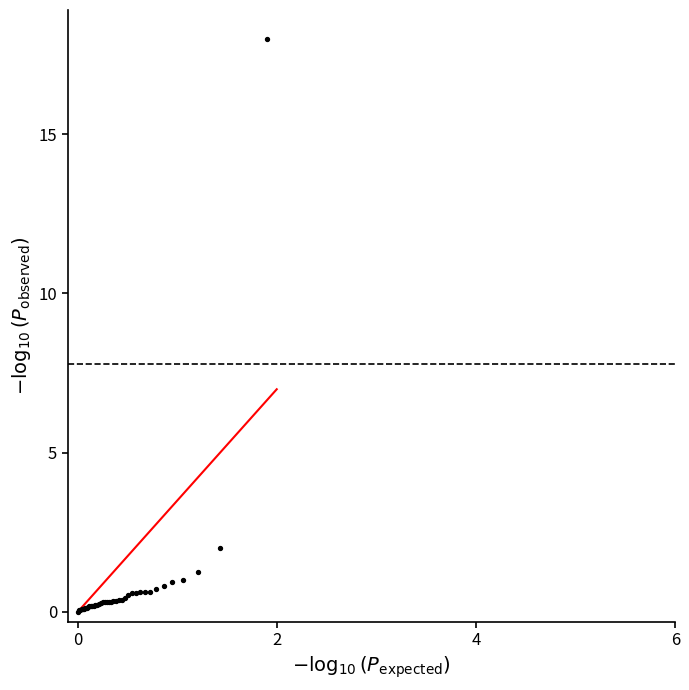

What Y value in the scatter plot is closest to 9?

2.0